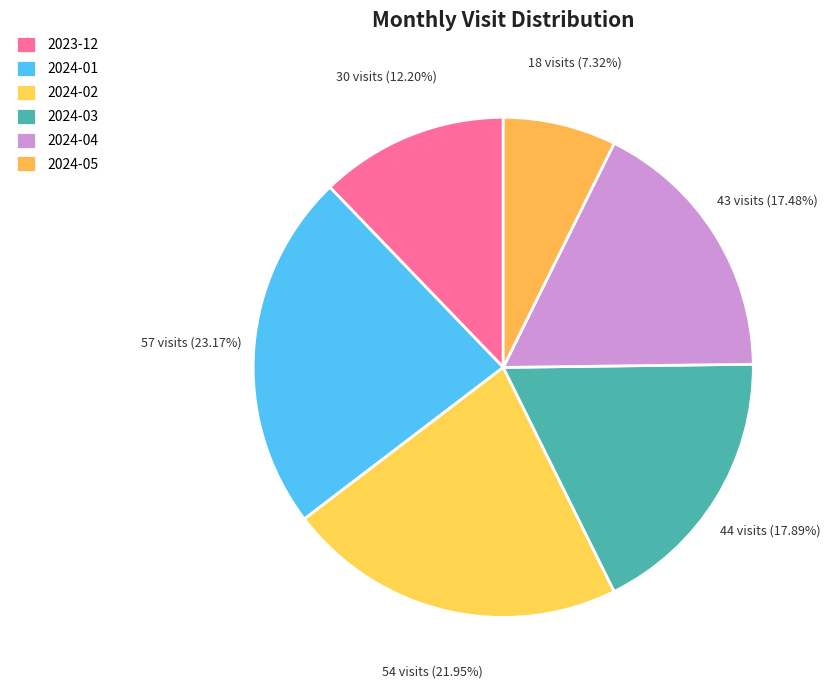

Combined, what portion of the pie is 2024-01 and 2023-12?

35.4%